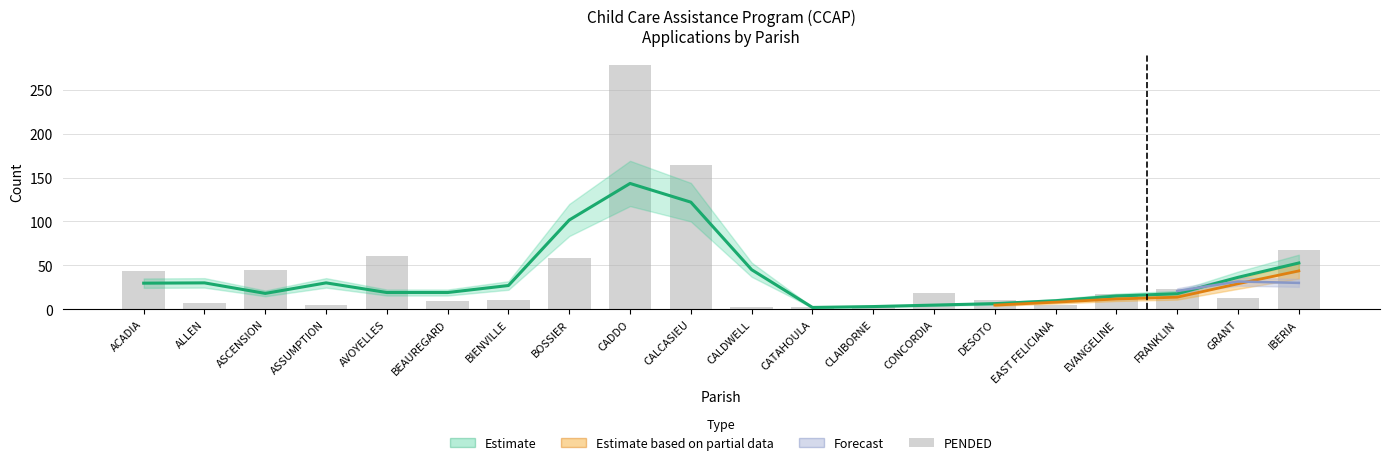

What is the ratio of the value at ASCENSION to the value at CALCASIEU?

0.3